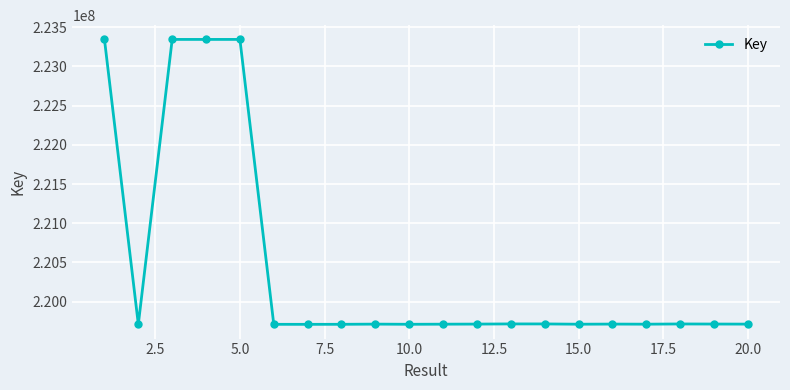

What is the difference between the second highest and minimum values?

3634710